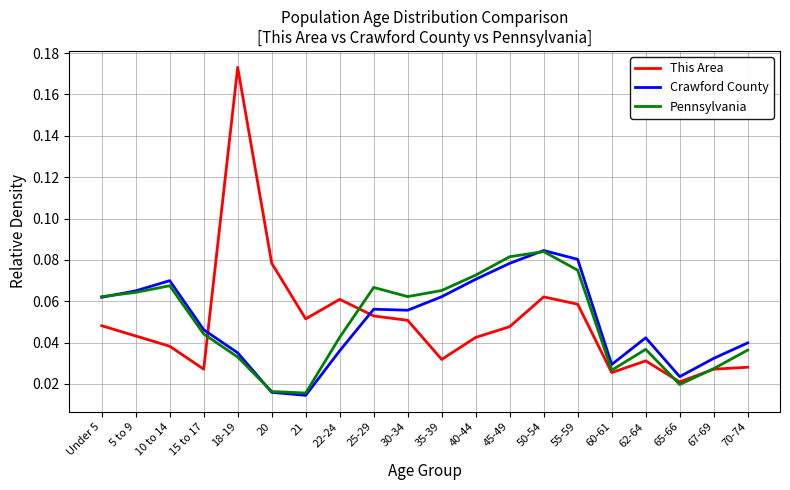

Is the value of This Area at 20 greater than the value of Crawford County at 35-39?

Yes